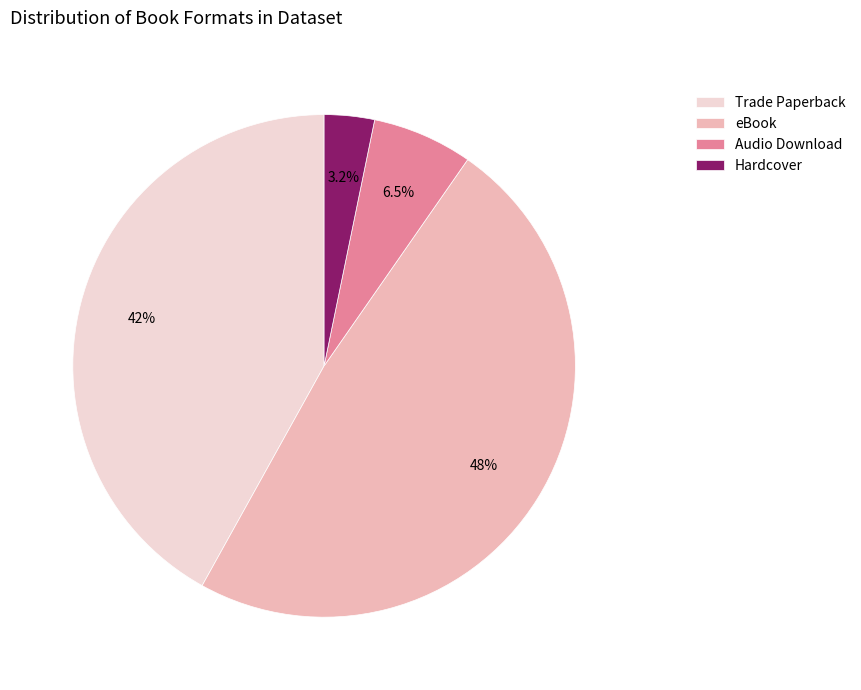

Between eBook and Trade Paperback, which is larger?

eBook